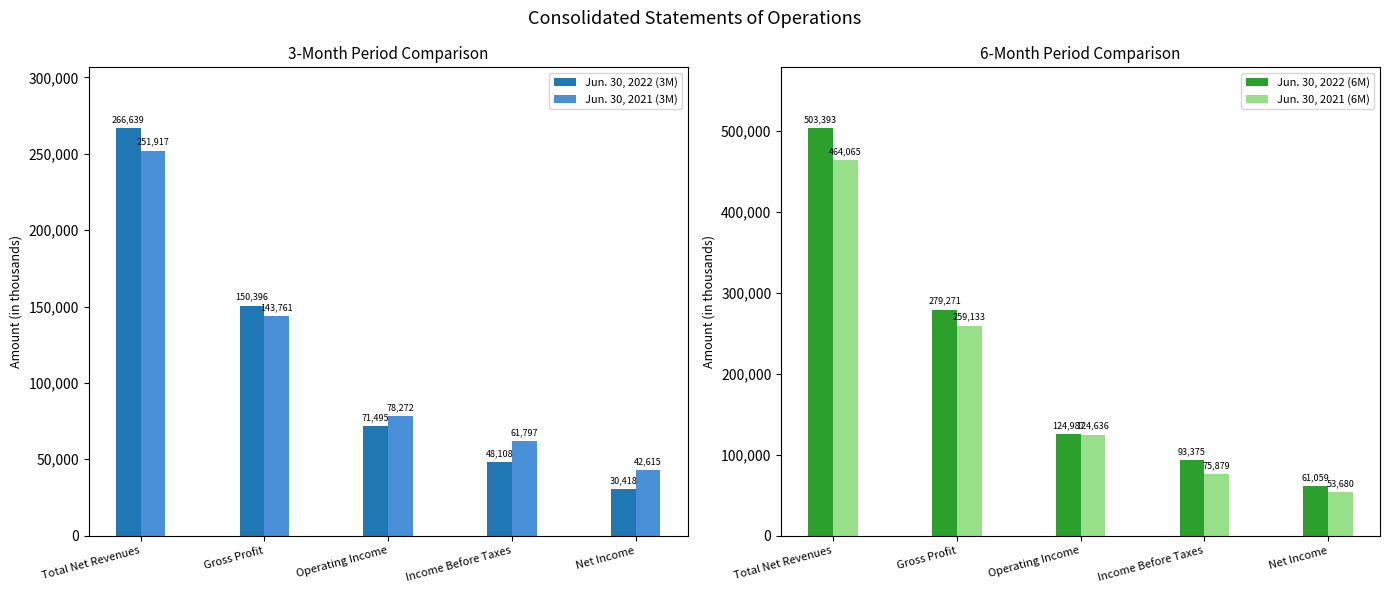

Which category has the highest value in the Jun. 30, 2021 (6M) series?

Total Net Revenues